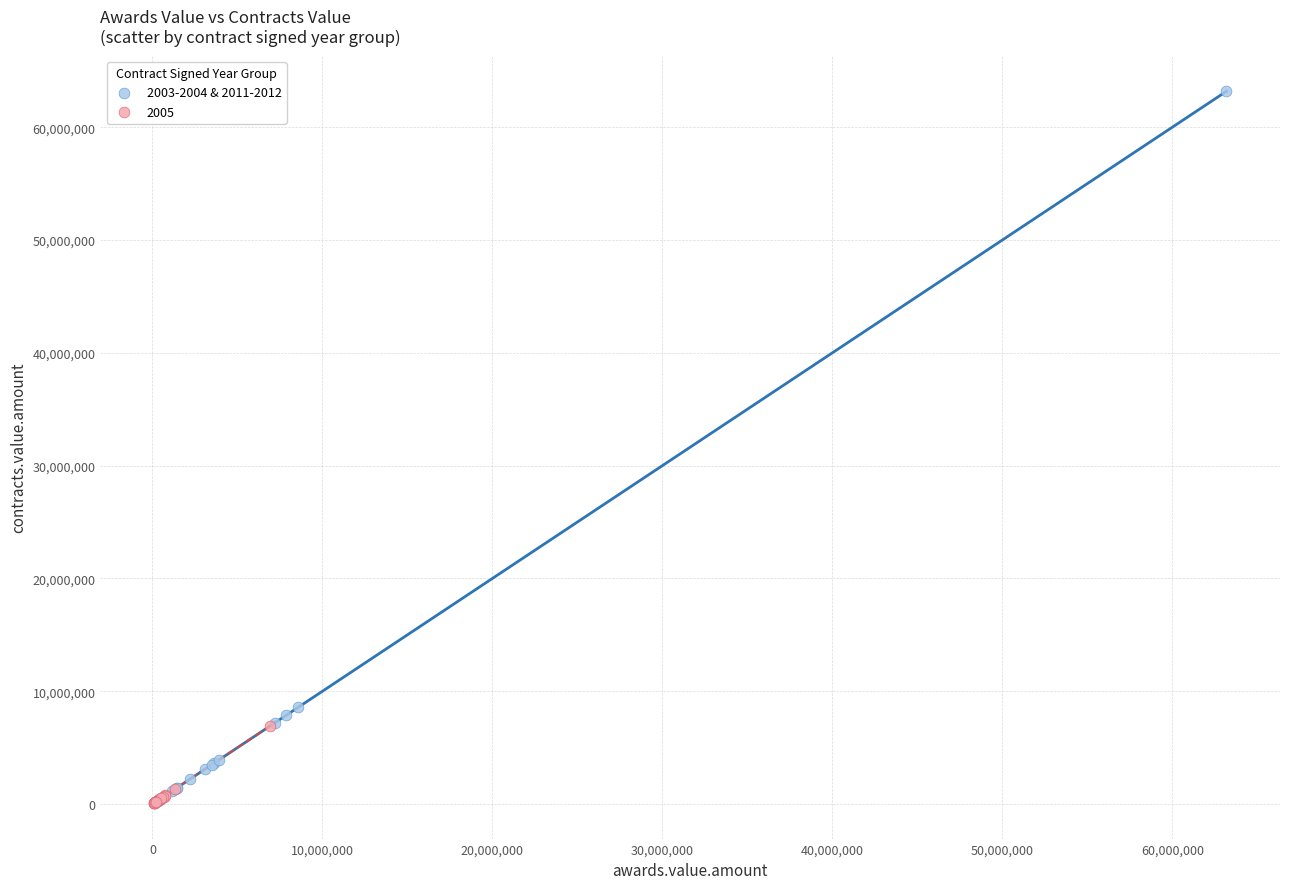

Which series reaches the maximum Y coordinate?

2003-2004 & 2011-2012